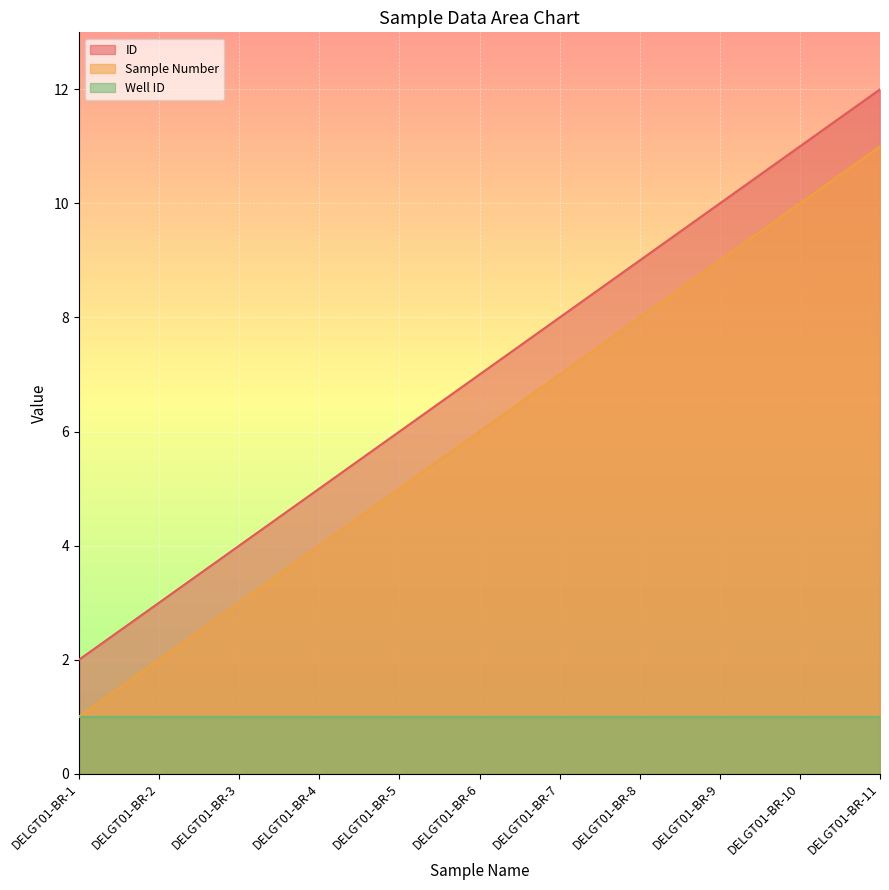

What are all the series names shown in the legend?

ID, Sample Number, Well ID